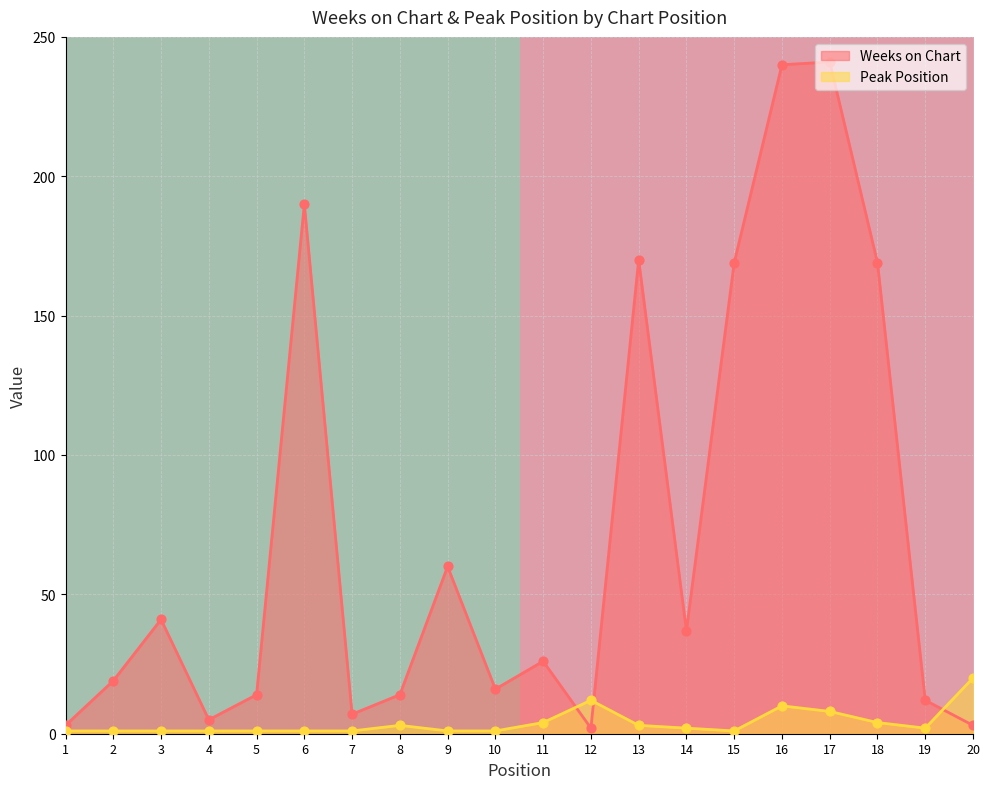

The value of Weeks on Chart at 4 is 5. True or false?

True